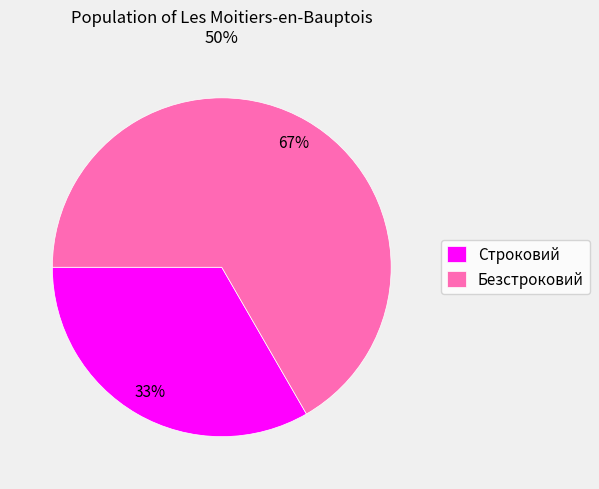

Is there any slice that represents more than half of the pie?

Yes